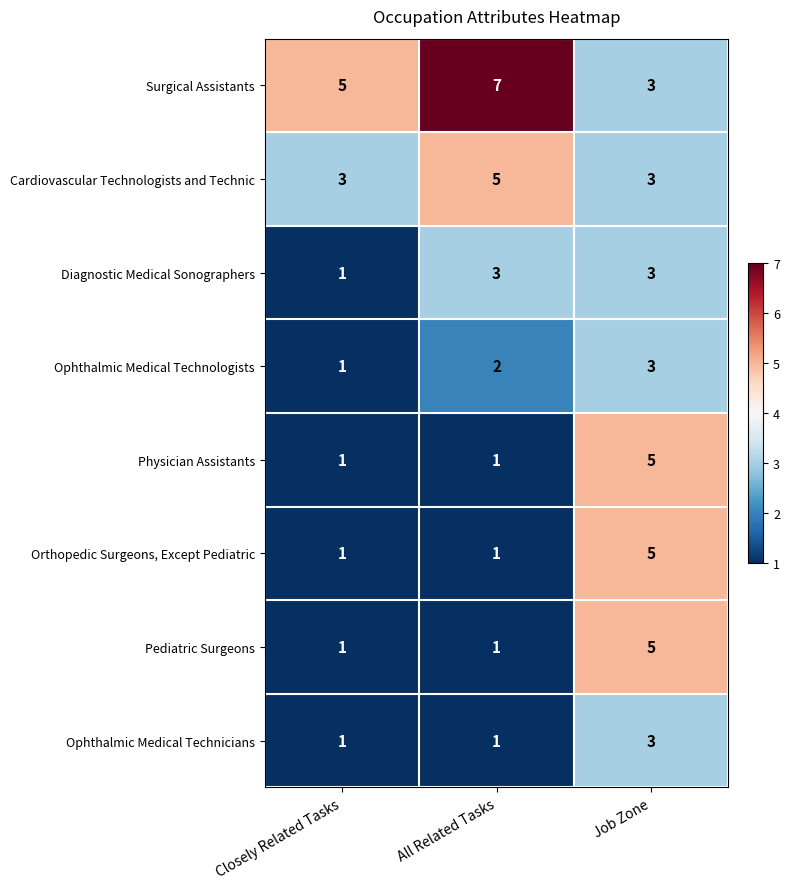

Where is Diagnostic Medical Sonographers nearest to the value 2?

Closely Related Tasks